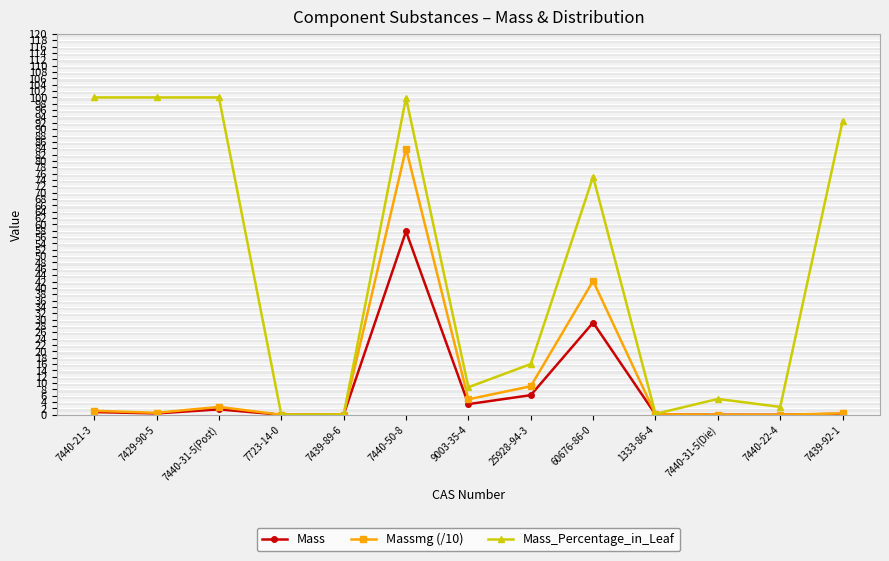

What is the label of the 13th point from the right?

7440-21-3